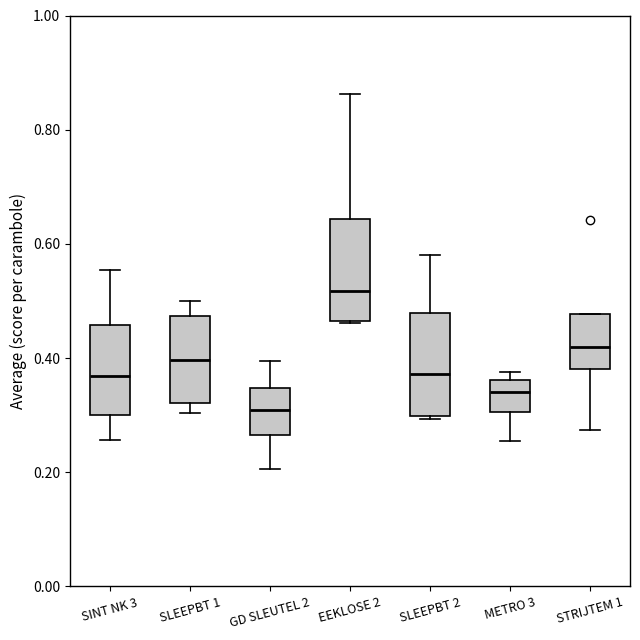

Where does the upper whisker of the box for SLEEPBT 1 end on the y-axis? The values are not printed on the chart, so give them approximately, as read against the axis.

0.50